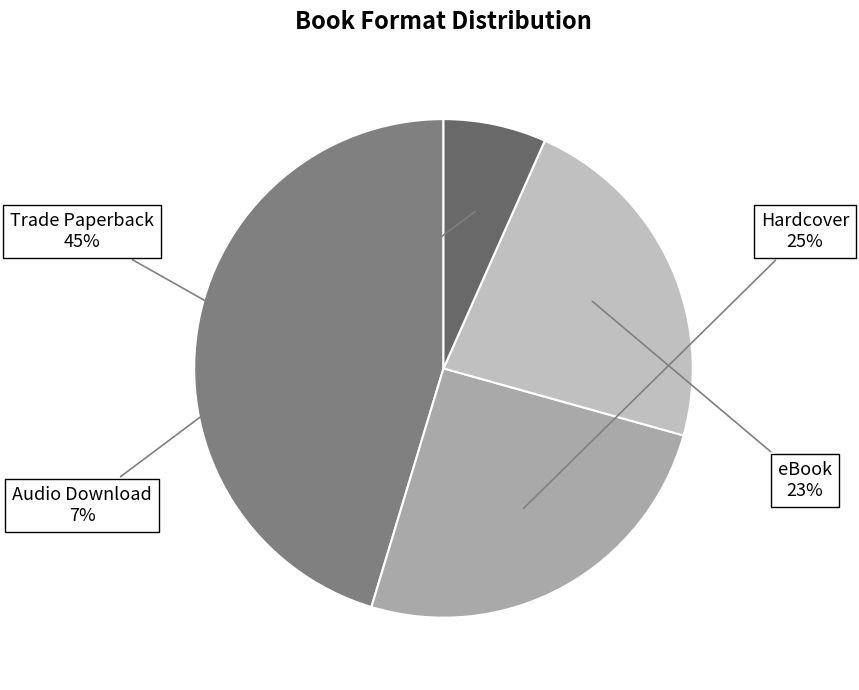

To the nearest percent, what percentage of the pie is eBook?

23%